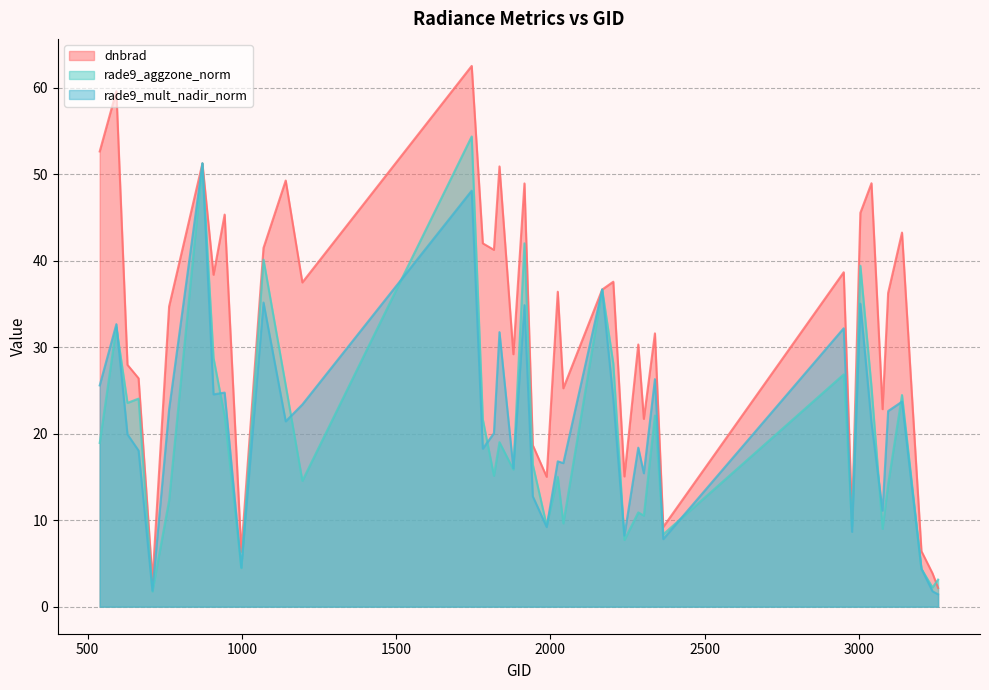

The value of dnbrad at 629 is 9.2. True or false?

False